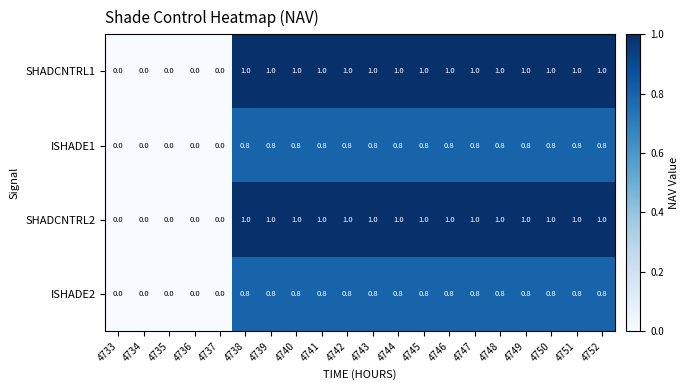

What is the average value of the ISHADE2 series?

0.6